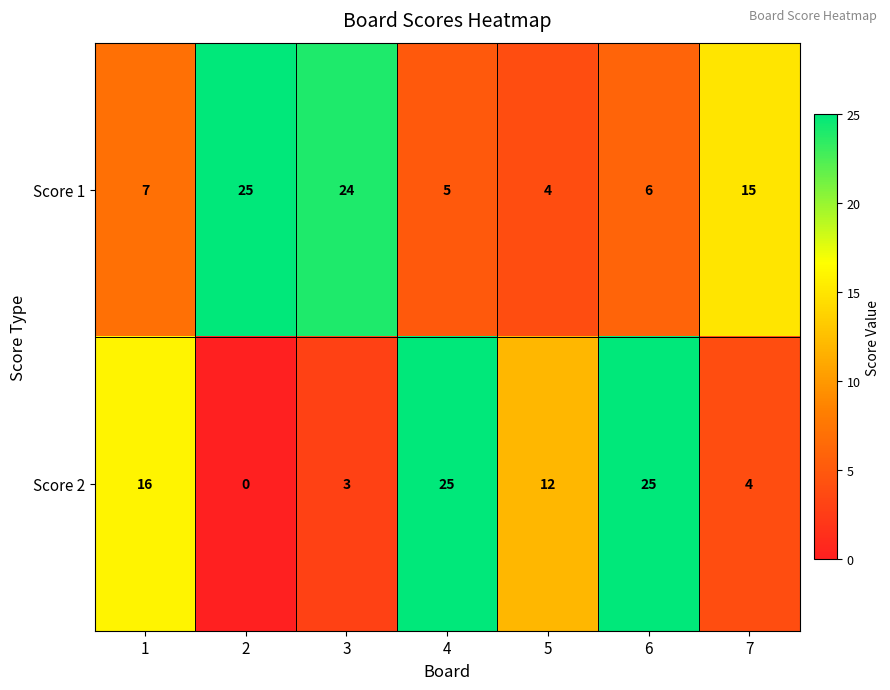

Which series has the largest range (max minus min)?

Score 2